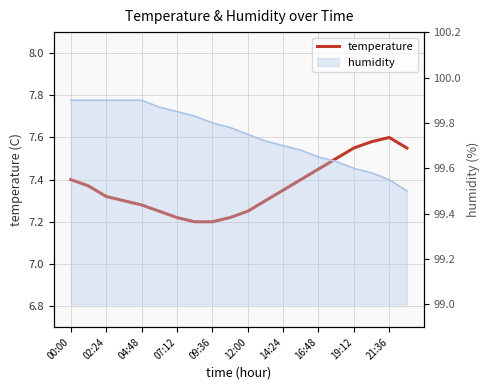

What is the value of the 16th point from the left?

7.5